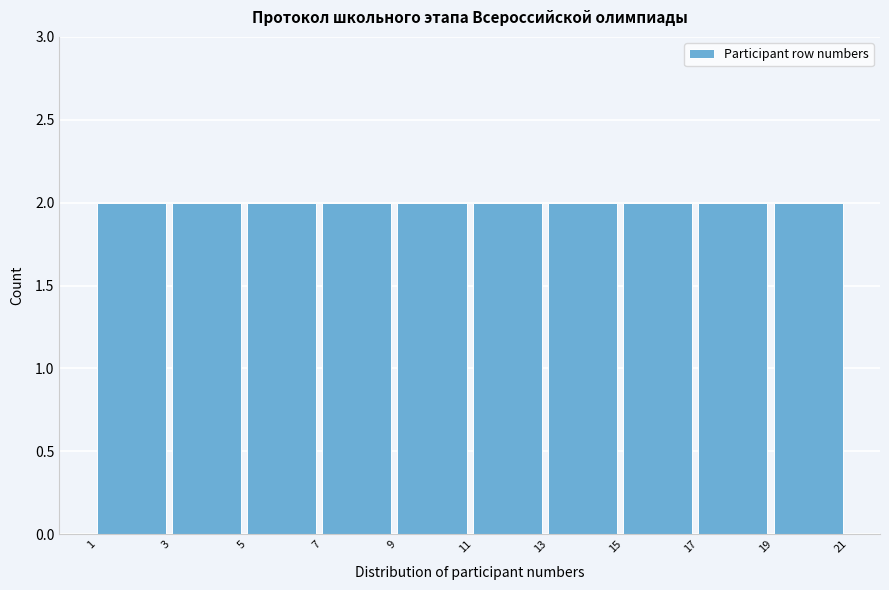

Reading left to right, list every bar in this chart as the range it spans on the x-axis followed by its height. The values are not printed on the chart, so give them approximately, as read against the axis.

1 to 3: 2
3 to 5: 2
5 to 7: 2
7 to 9: 2
9 to 11: 2
11 to 13: 2
13 to 15: 2
15 to 17: 2
17 to 19: 2
19 to 21: 2